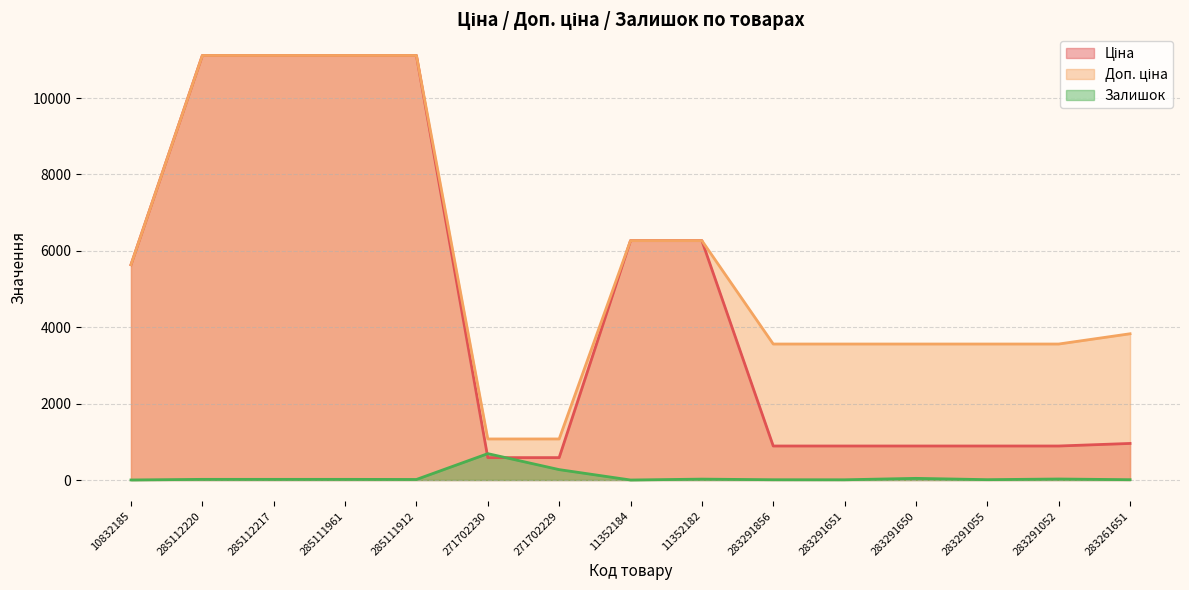

What is the label of the 5th point from the left?

285111912